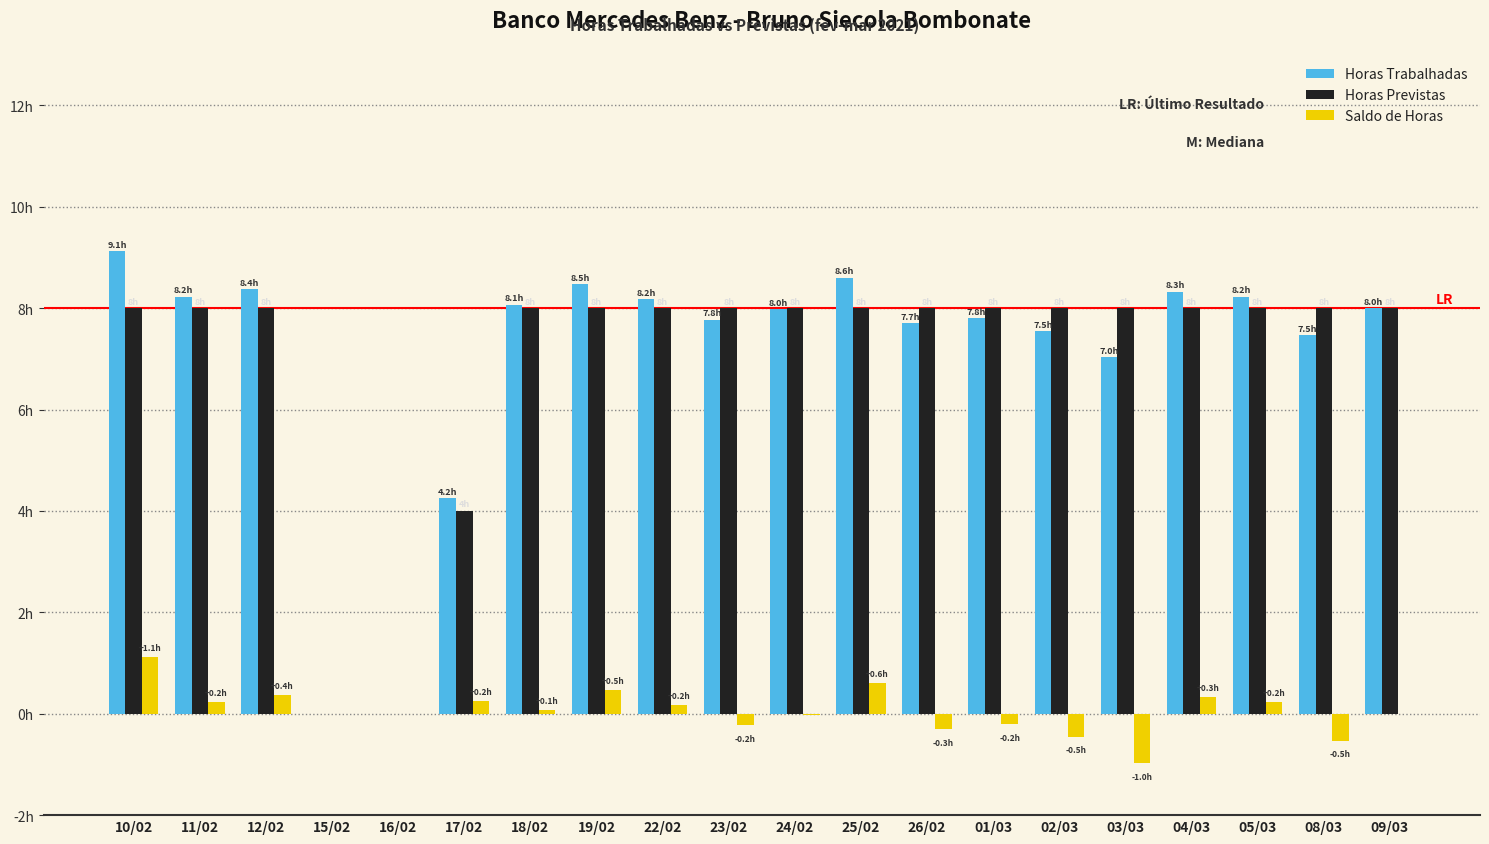

Which series has the largest total across all categories?

Horas Trabalhadas